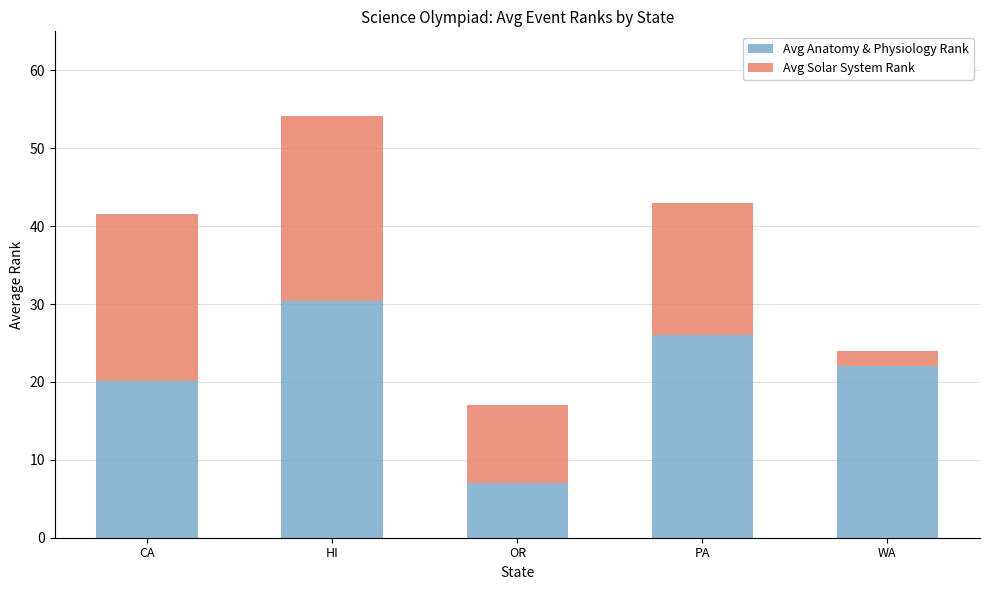

What is the total value across all series at CA?

41.6